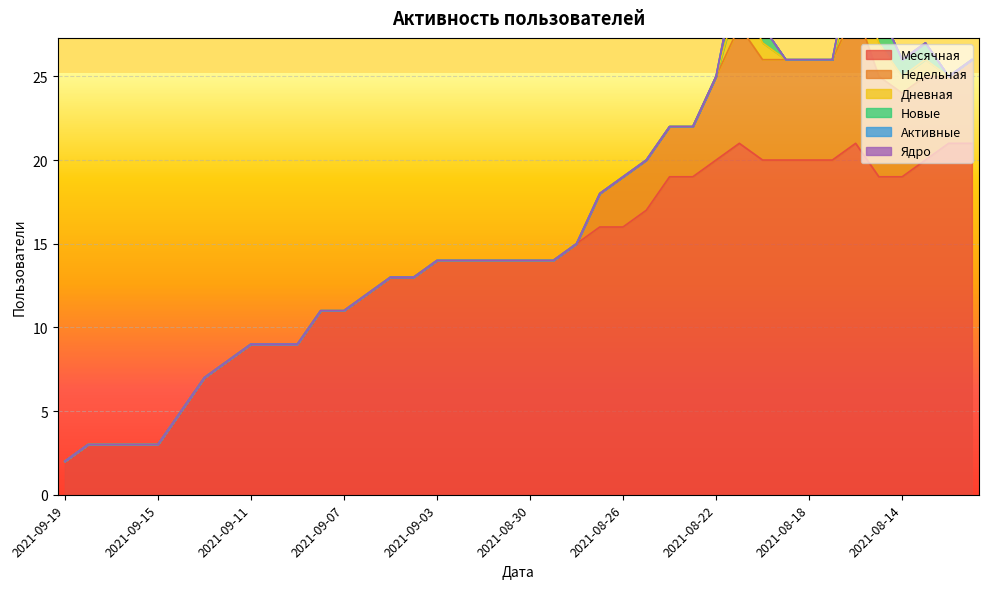

What is the difference between the Недельная values at 2021-09-10 and 2021-08-14?

5